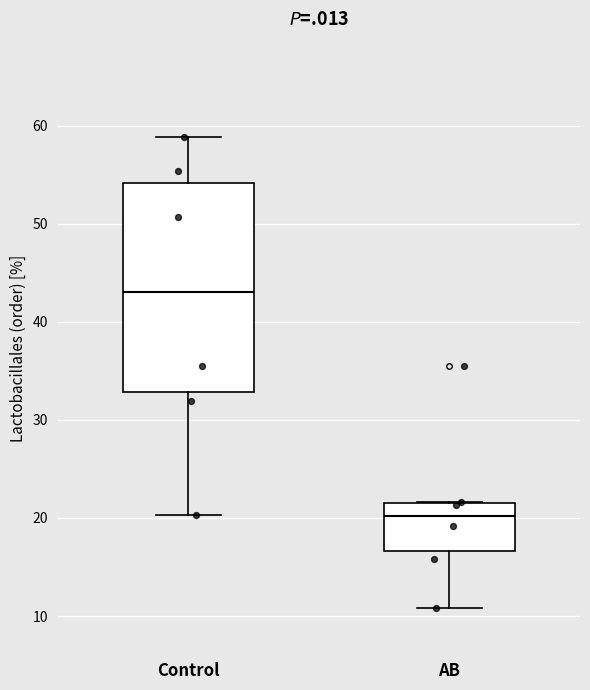

Reading left to right, read every box against the y-axis: the position of its median line, the range the box covers, and the ends of its whiskers. The values are not printed on the chart, so give them approximately, as read against the axis.

Control: median 43, box 33 to 54, whiskers 20 to 59
AB: median 20, box 17 to 22, whiskers 11 to 22